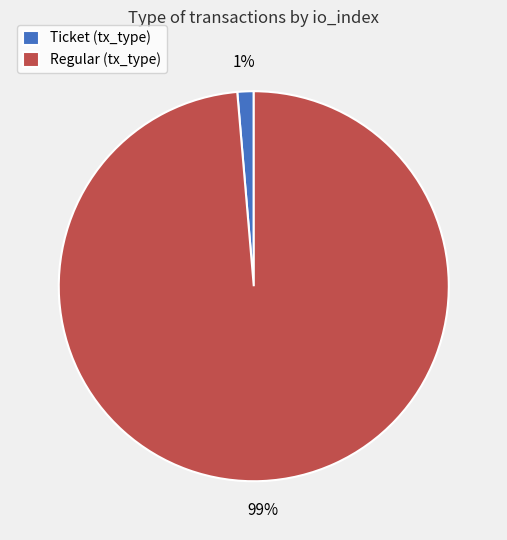

Combined, do Ticket (tx_type) and Regular (tx_type) account for over 50%?

Yes